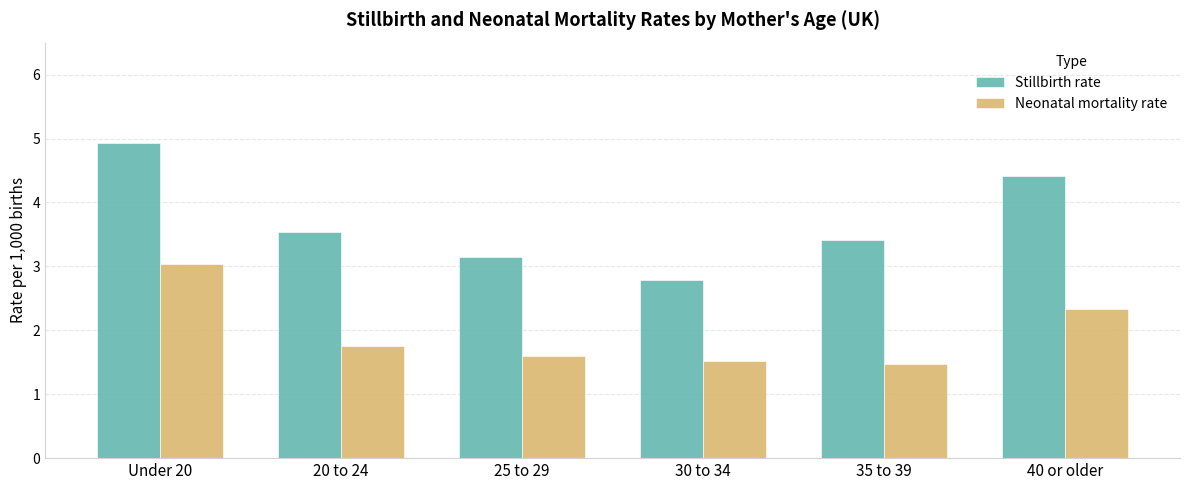

What is the average value of the Stillbirth rate series?

3.7